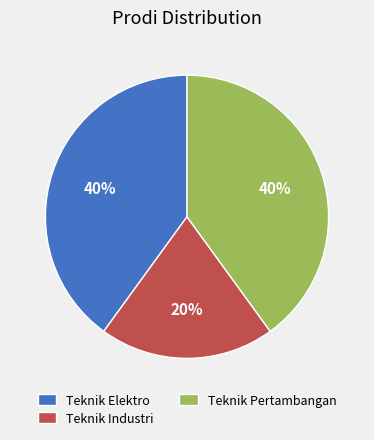

The Teknik Pertambangan slice represents 11% of the pie. True or false?

False